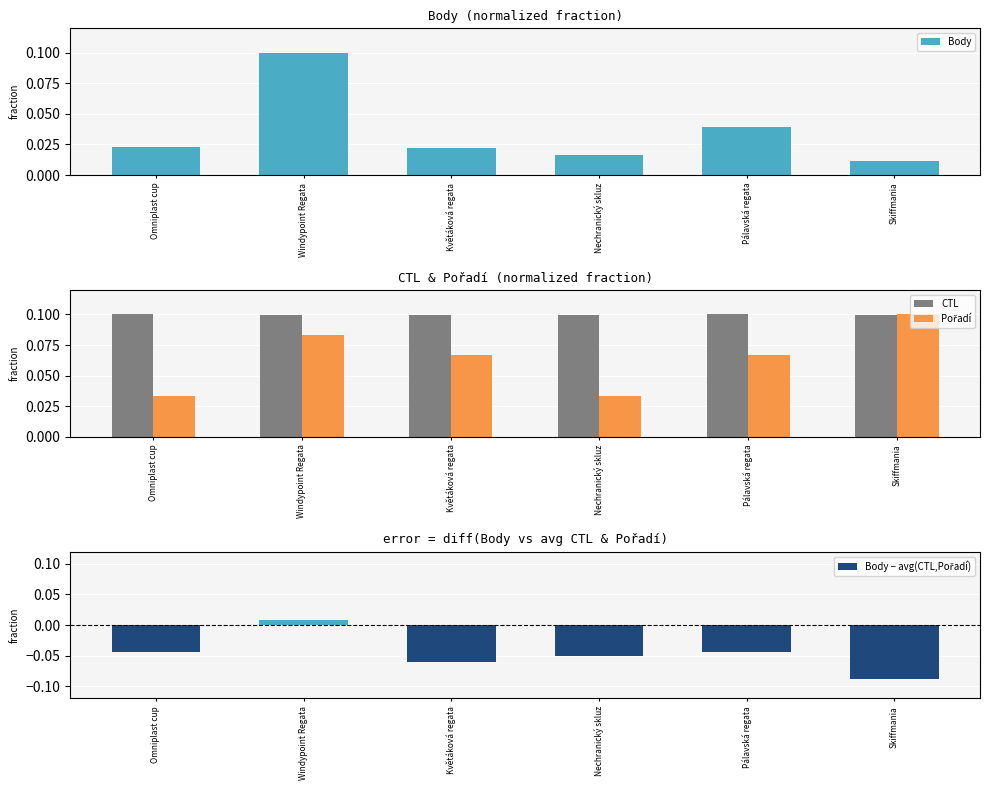

At which label does Body − avg(CTL,Pořadí) first exceed 0?

Windypoint Regata